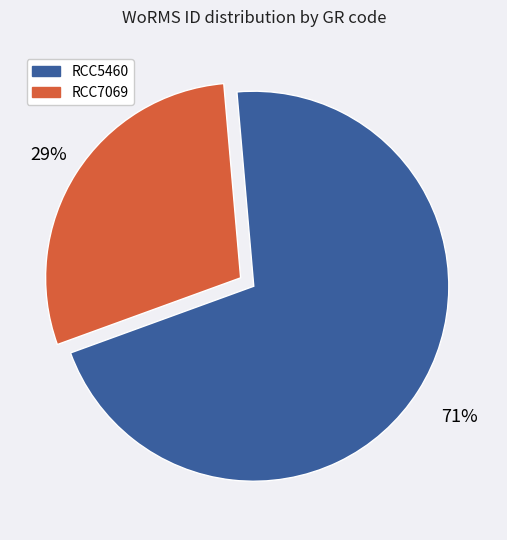

Combined, do RCC7069 and RCC5460 account for over 50%?

Yes